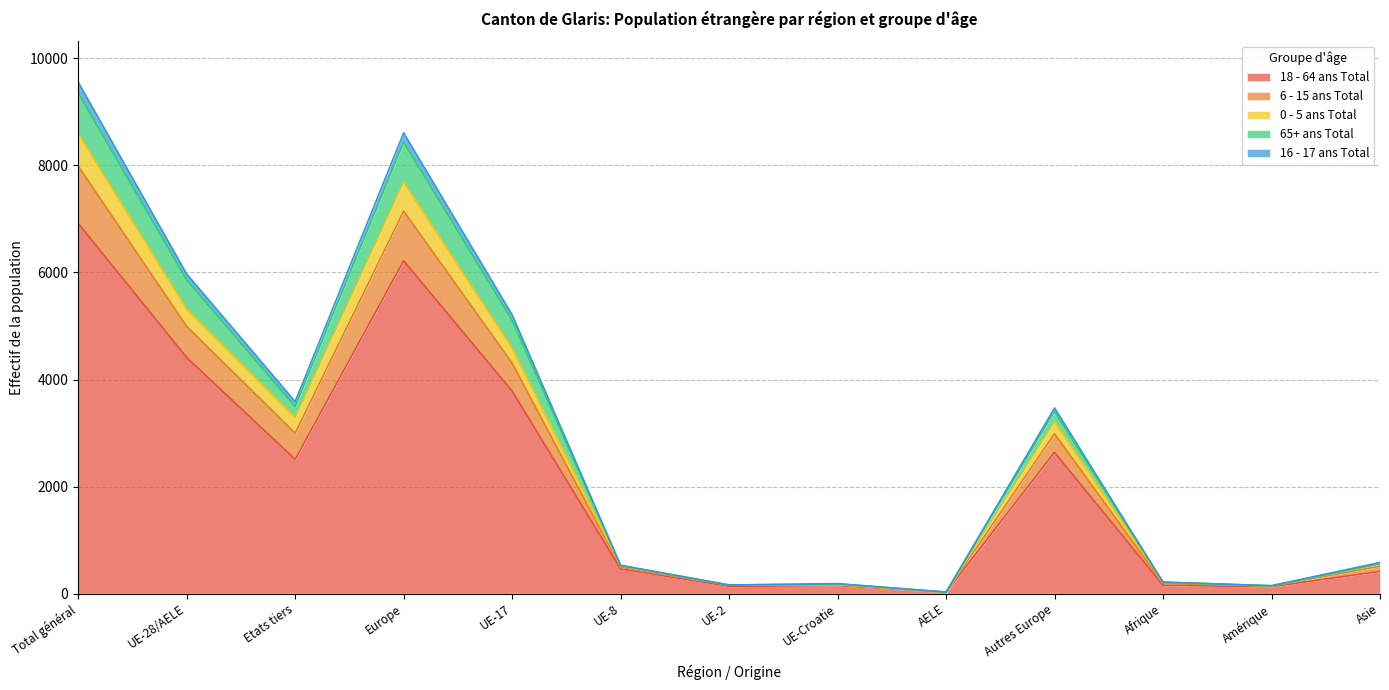

How many lines are shown in the chart?

5